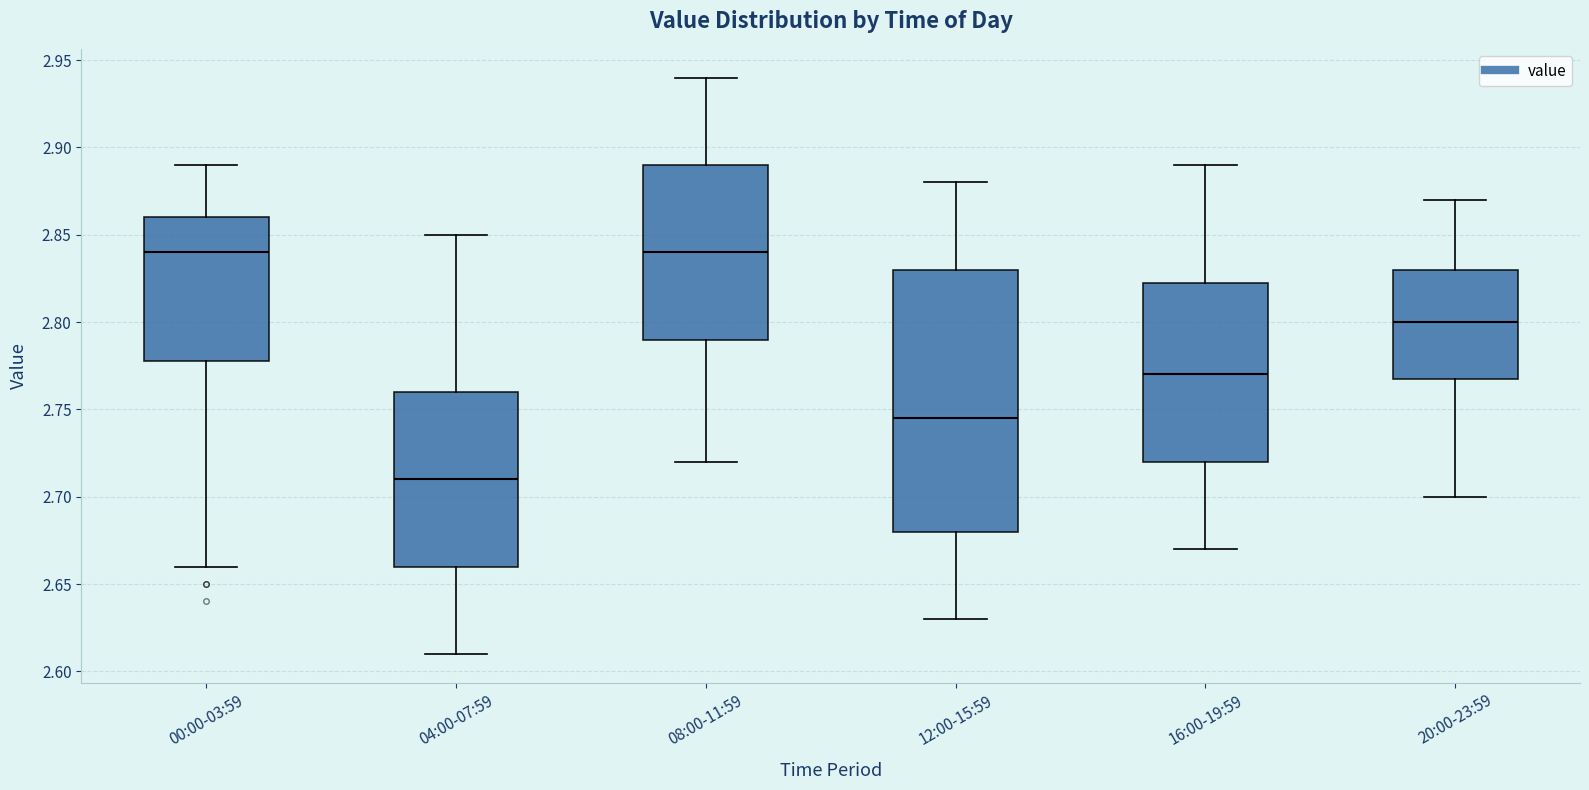

Reading left to right, transcribe this box plot: for each box, give where its median line is, the range the box spans, and where its two whiskers end, as read against the y-axis. The values are not printed on the chart, so give them approximately, as read against the axis.

00:00-03:59: median 2.840, box 2.780 to 2.860, whiskers 2.660 to 2.890
04:00-07:59: median 2.710, box 2.660 to 2.760, whiskers 2.610 to 2.850
08:00-11:59: median 2.840, box 2.790 to 2.890, whiskers 2.720 to 2.940
12:00-15:59: median 2.745, box 2.680 to 2.830, whiskers 2.630 to 2.880
16:00-19:59: median 2.770, box 2.720 to 2.825, whiskers 2.670 to 2.890
20:00-23:59: median 2.800, box 2.770 to 2.830, whiskers 2.700 to 2.870